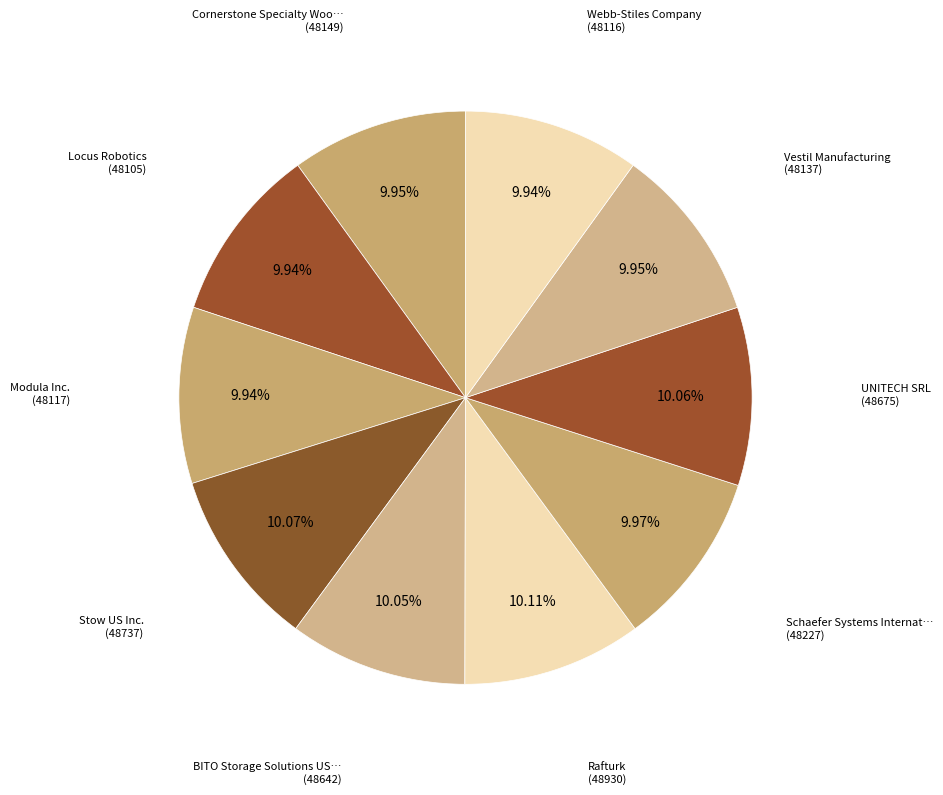

How many slices are in this pie chart?

10